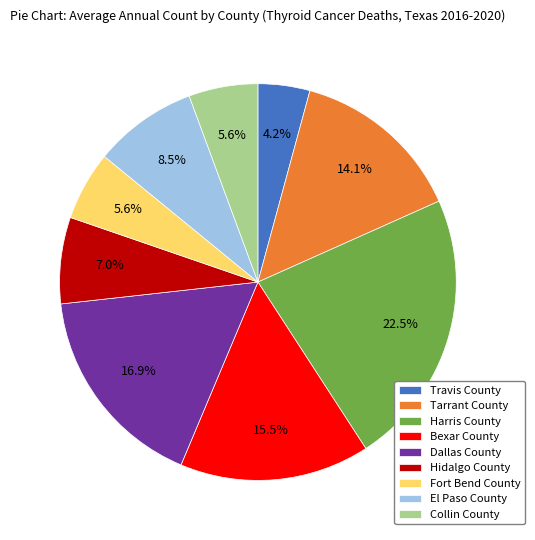

Does Travis County account for over 50% of the chart?

No